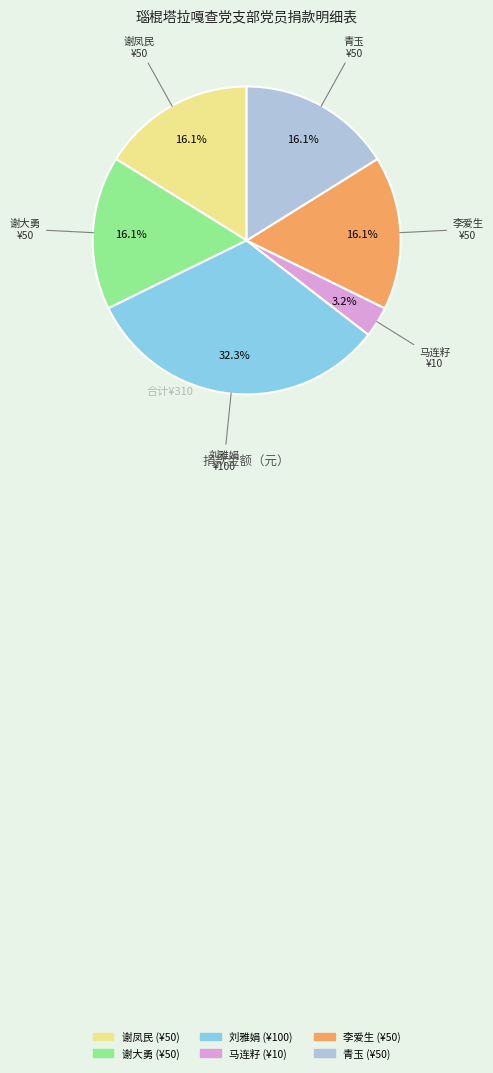

Is the sum of 刘雅娟 and 青玉 greater than half?

No